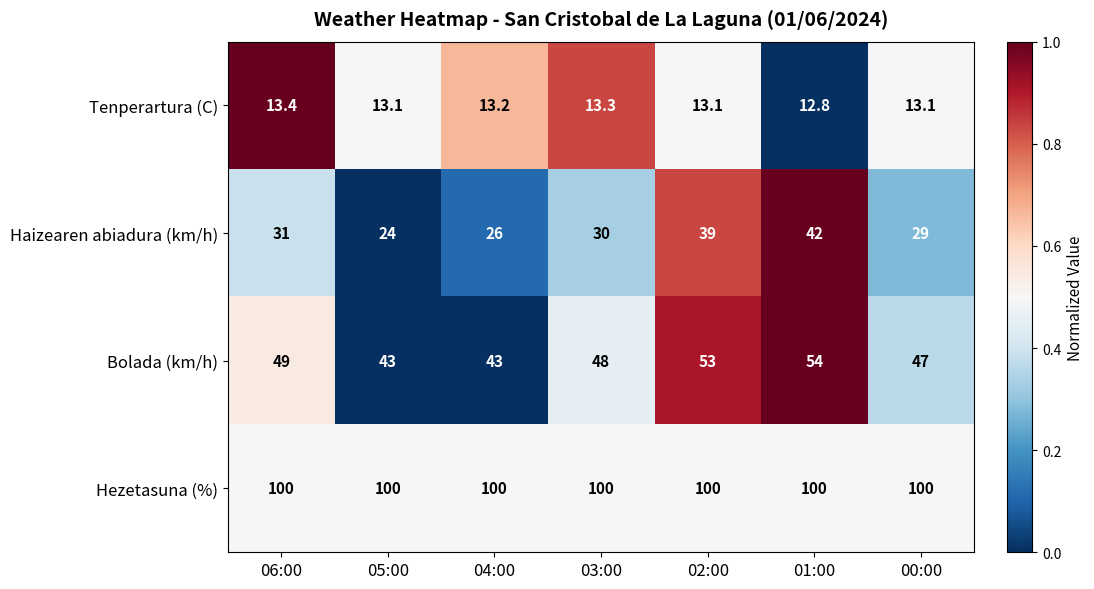

Reading right to left, list all the values displayed in this chart.

Tenperartura (C): 00:00=13.1	01:00=12.8	02:00=13.1	03:00=13.3	04:00=13.2	05:00=13.1	06:00=13.4
Haizearen abiadura (km/h): 00:00=29.0	01:00=42.0	02:00=39.0	03:00=30.0	04:00=26.0	05:00=24.0	06:00=31.0
Bolada (km/h): 00:00=47.0	01:00=54.0	02:00=53.0	03:00=48.0	04:00=43.0	05:00=43.0	06:00=49.0
Hezetasuna (%): 00:00=100.0	01:00=100.0	02:00=100.0	03:00=100.0	04:00=100.0	05:00=100.0	06:00=100.0